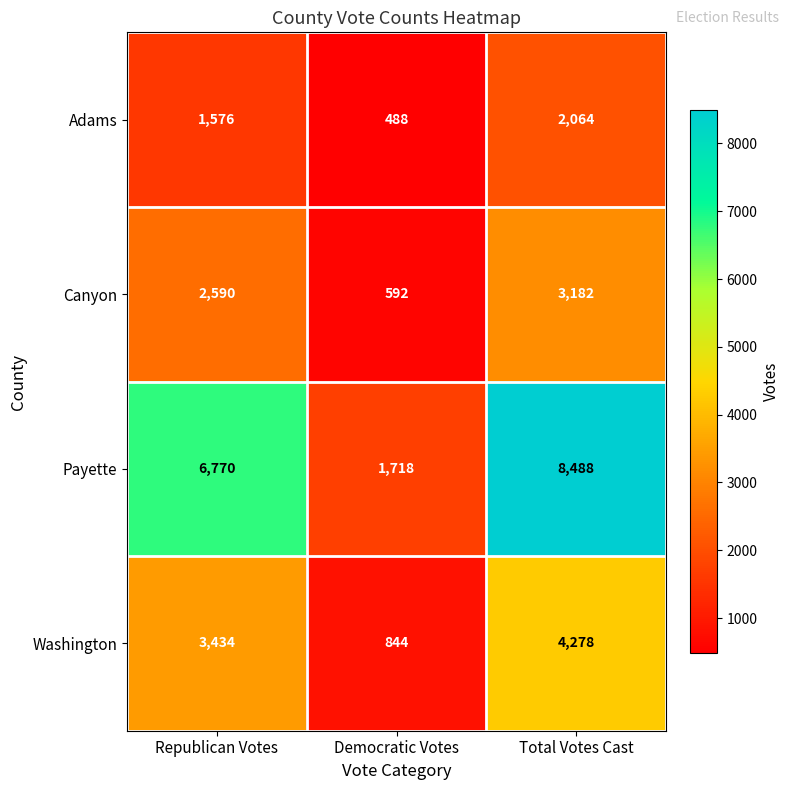

The Adams series shows 343 at Republican Votes. True or false?

False